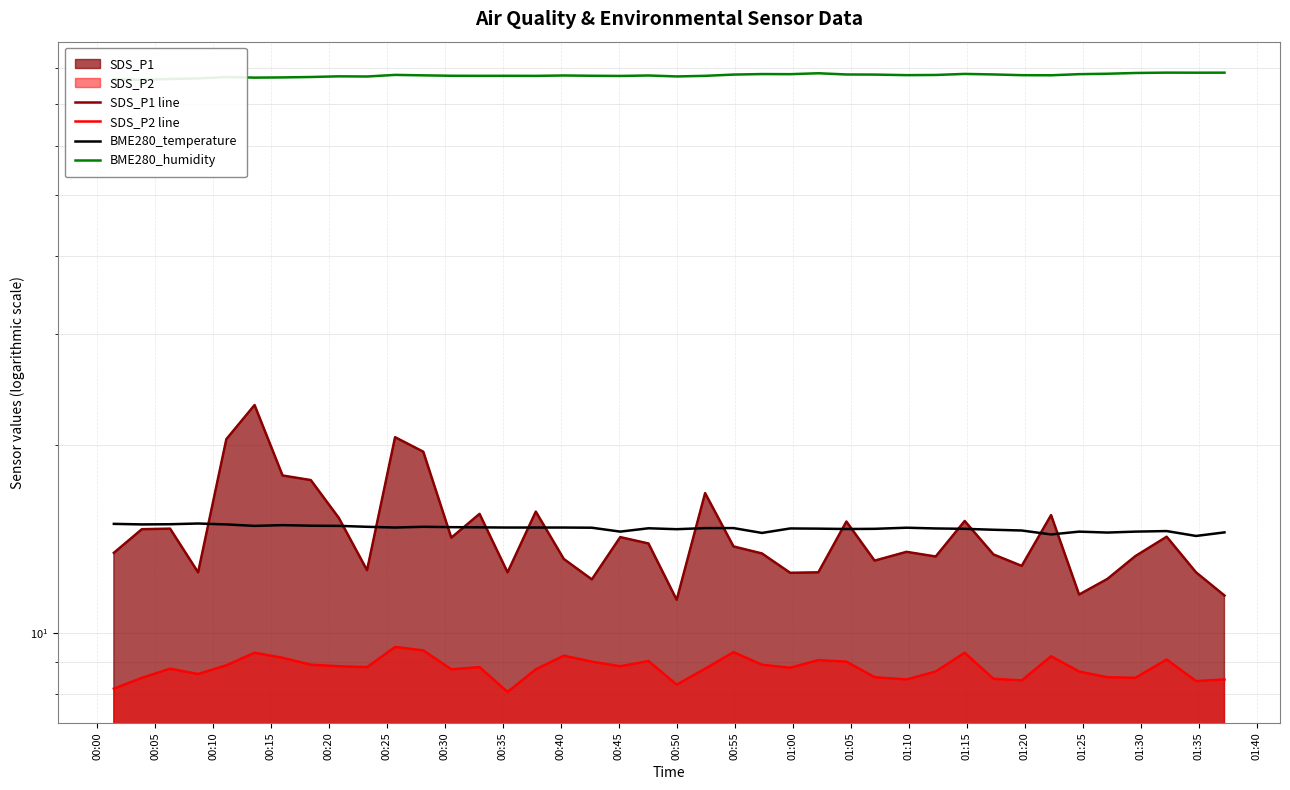

How many lines are shown in the chart?

4